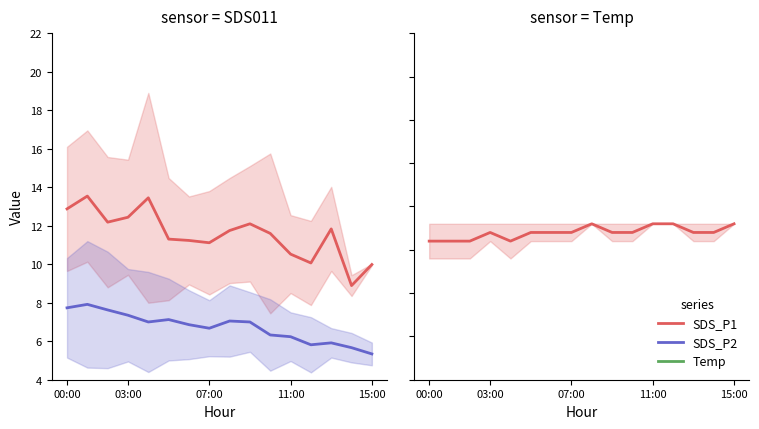

What is the value of the SDS_P2 point at the 1st from the left?

7.7